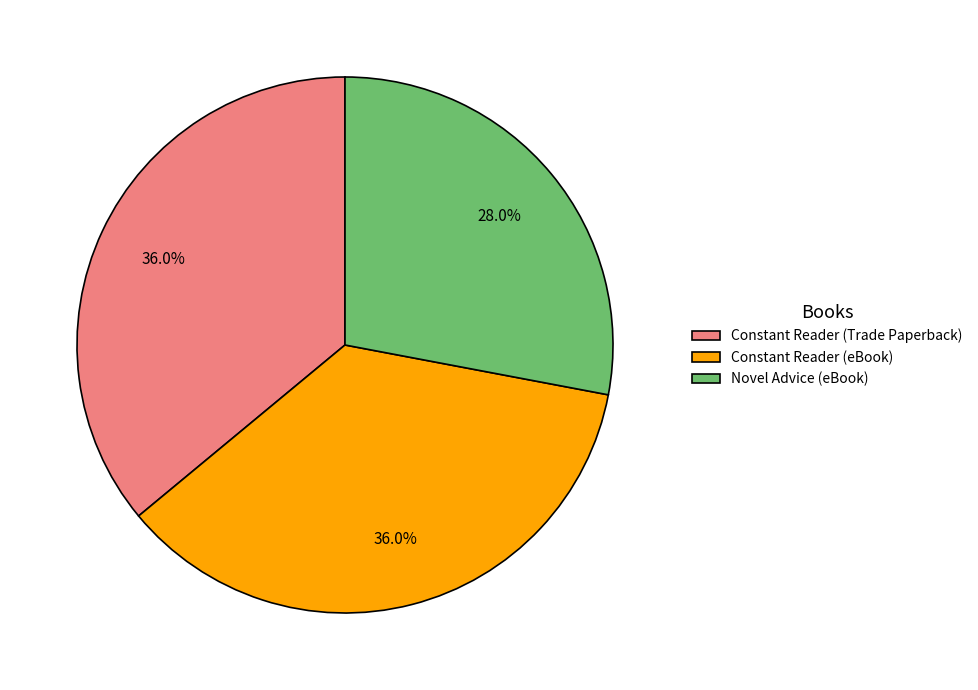

Combined, what portion of the pie is Constant Reader (eBook) and Constant Reader (Trade Paperback)?

72.0%